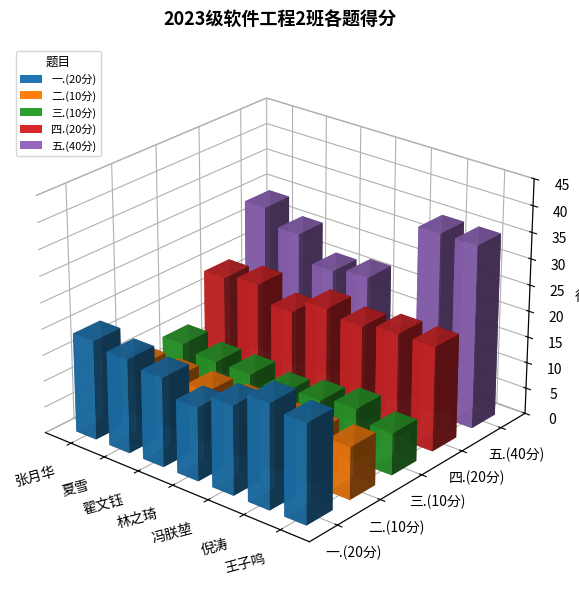

List the labels in order of 四.(20分) value, smallest first.

翟文钰, 张月华, 冯朕堃, 夏雪, 林之琦, 倪涛, 王子鸣